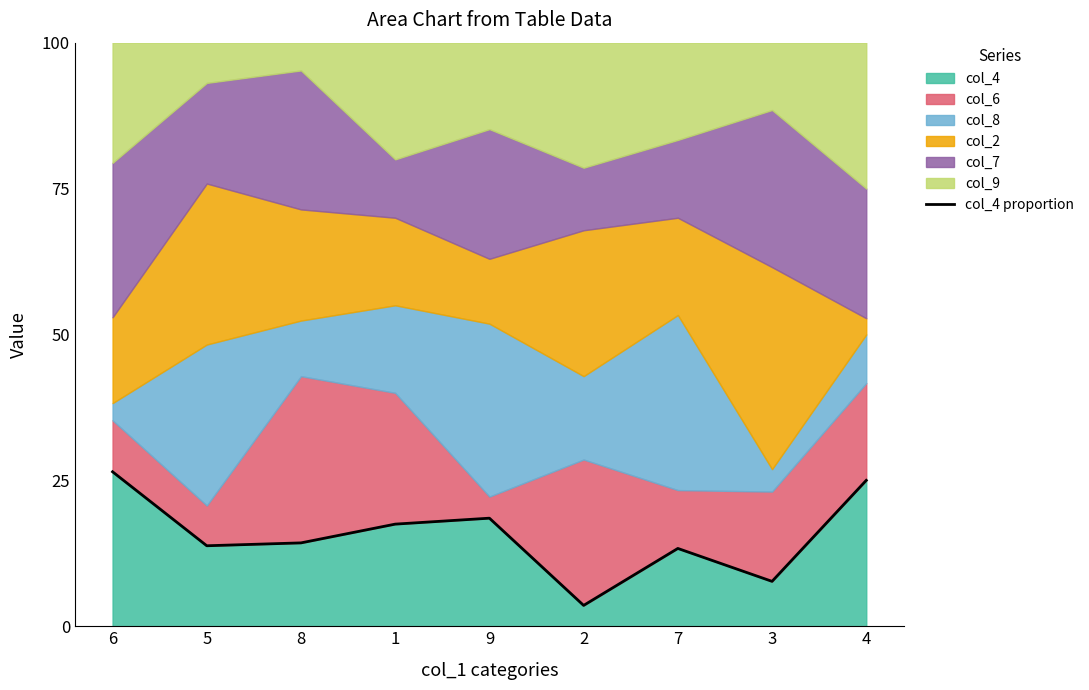

Does the chart have visible grid lines?

No